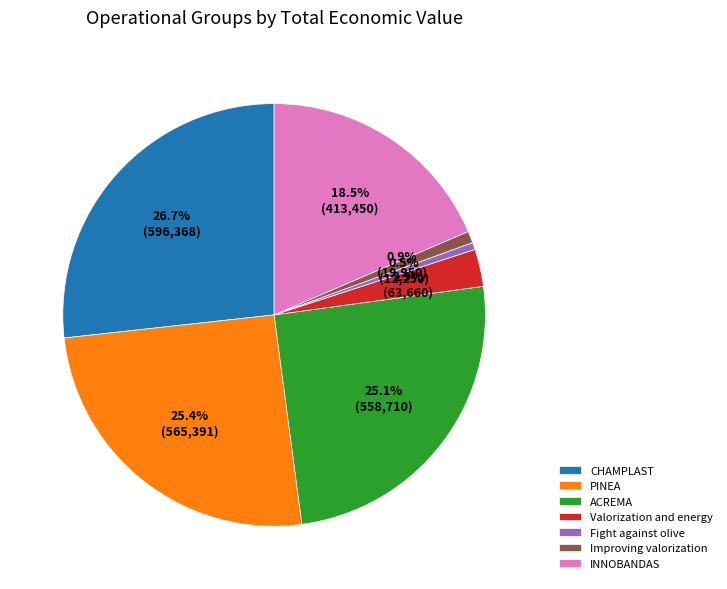

How many segments does this pie chart have?

7